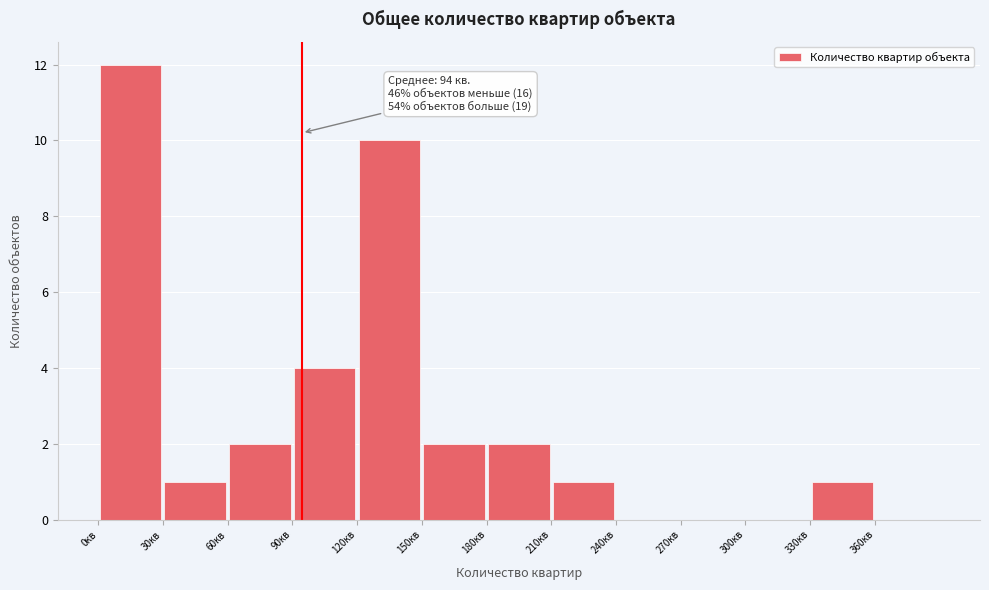

Over which range of the x-axis is the bar tallest?

0 to 30